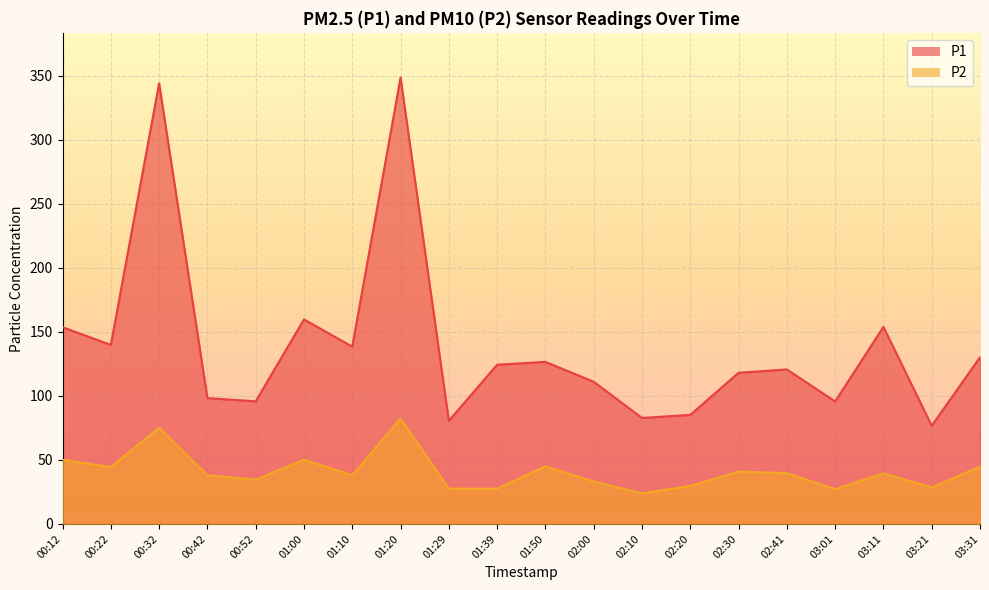

What is the difference between the highest and lowest values at 03:21?

48.1